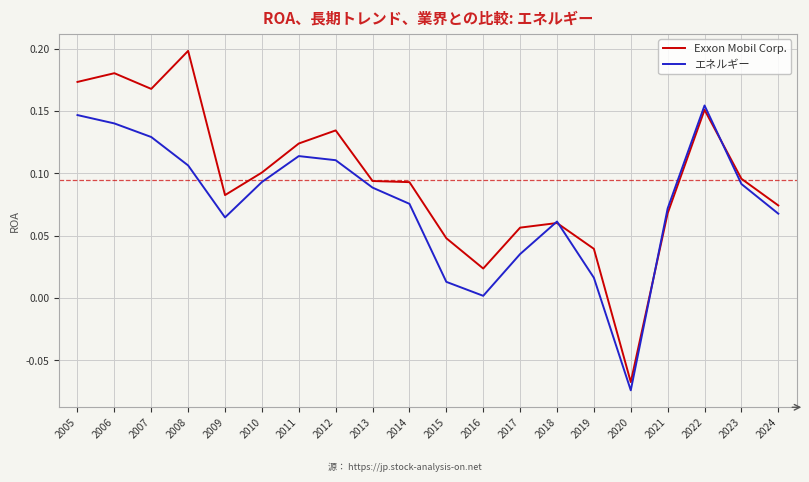

At which category does the chart reach its peak across all series?

2008